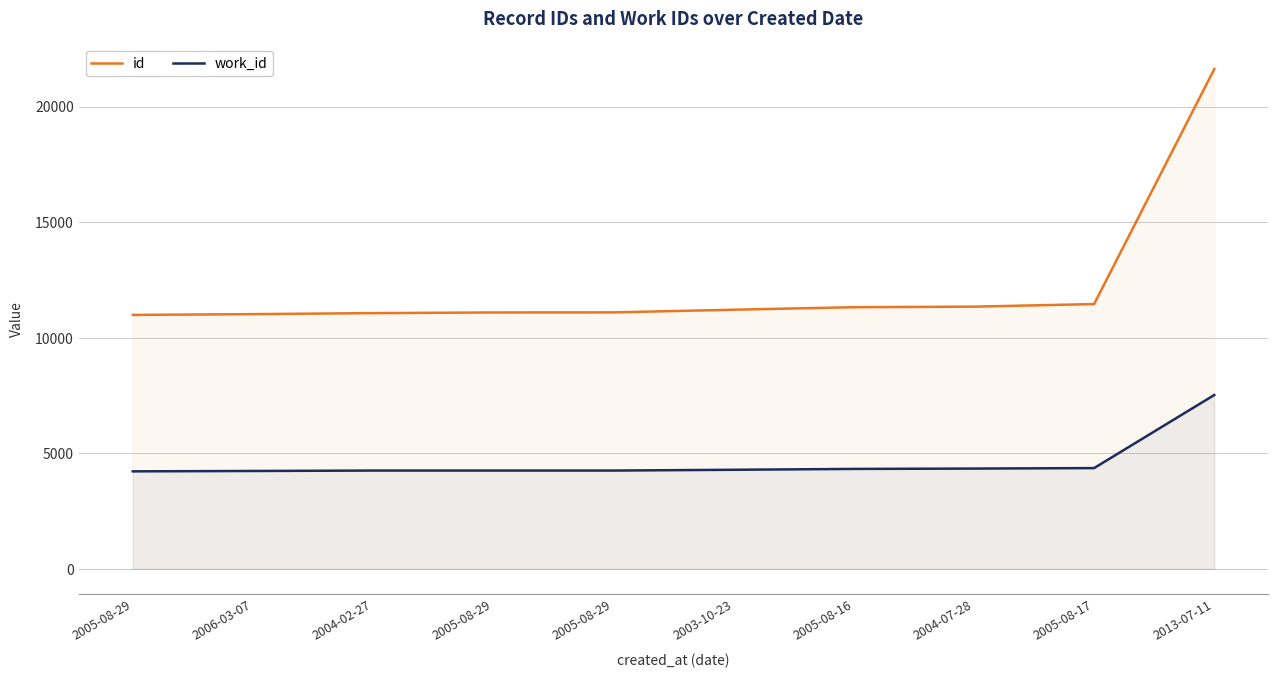

Which series has the widest spread of values?

id